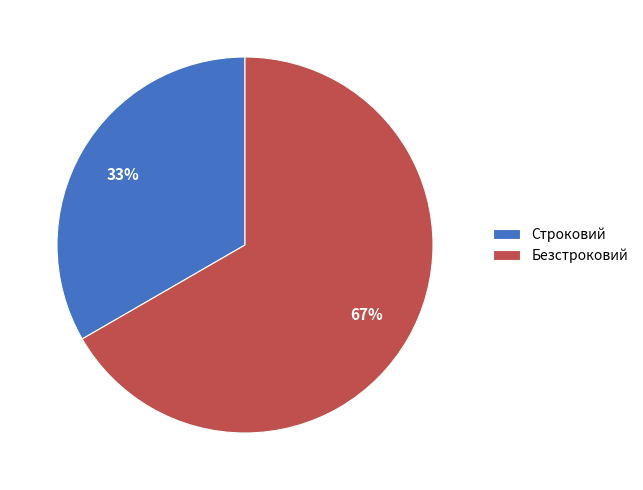

Is the sum of Безстроковий and Строковий greater than half?

Yes